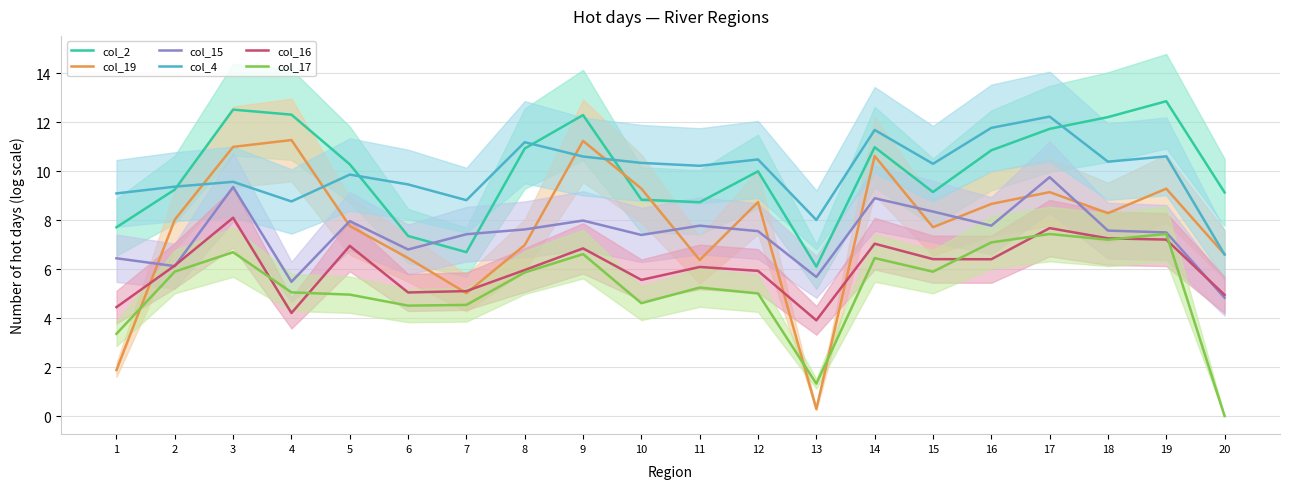

After their last crossing, which series has the higher values: col_16 or col_19?

col_19